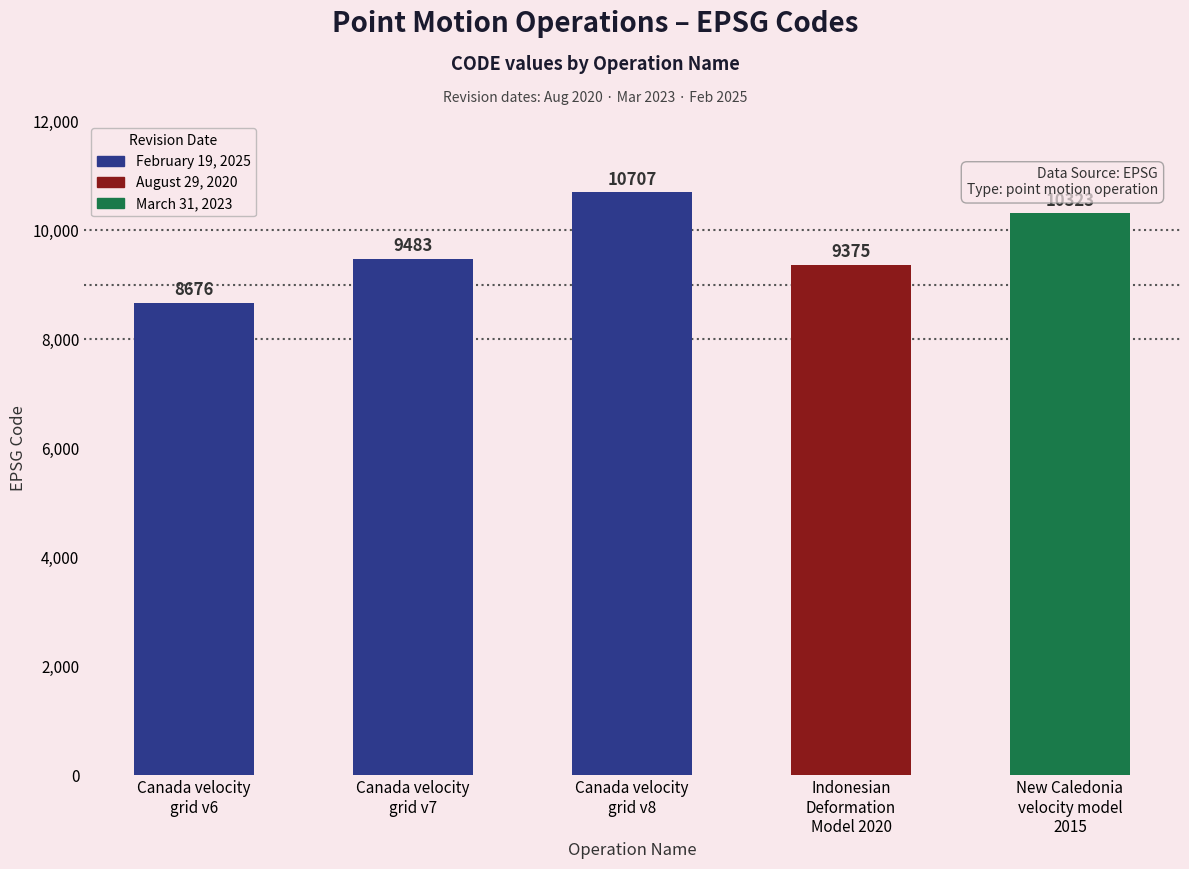

What is the maximum value shown in the chart?

10707